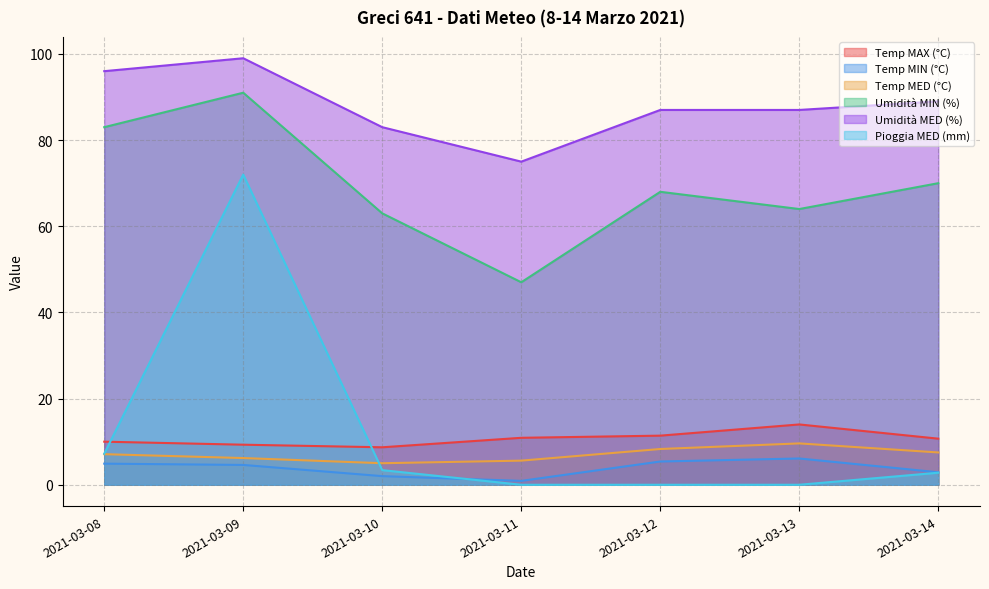

What is the maximum value for Temp MAX (°C)?

14.0